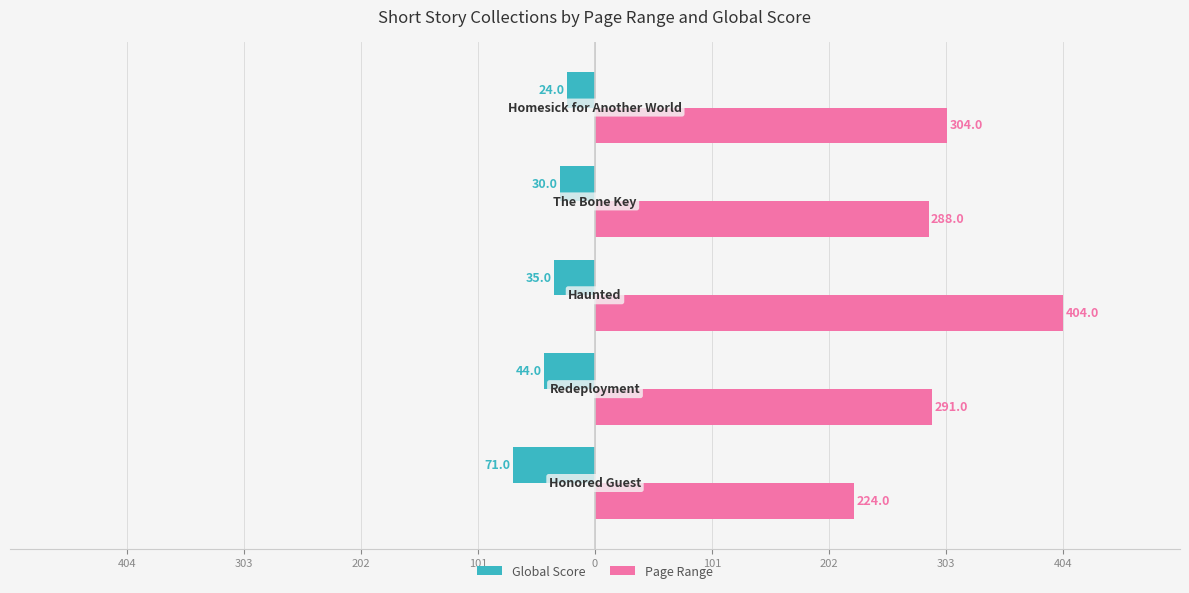

What are all the series names shown in the legend?

Global Score, Page Range